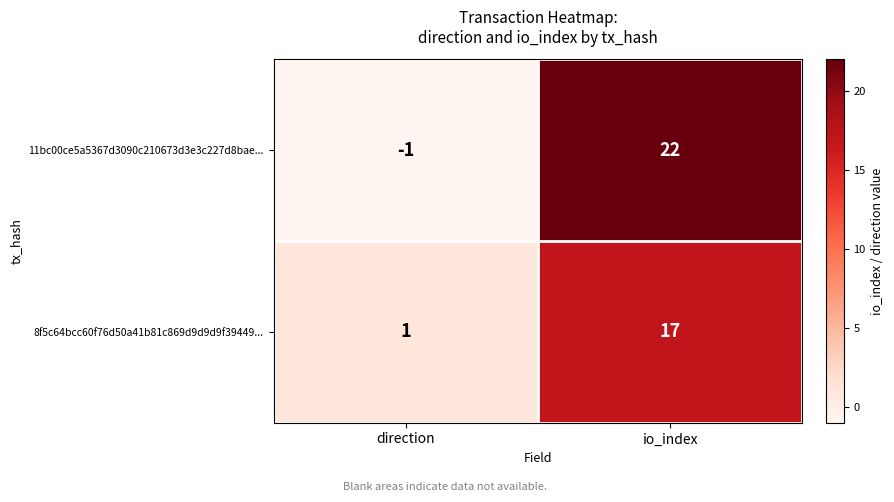

What is the greatest value displayed?

22